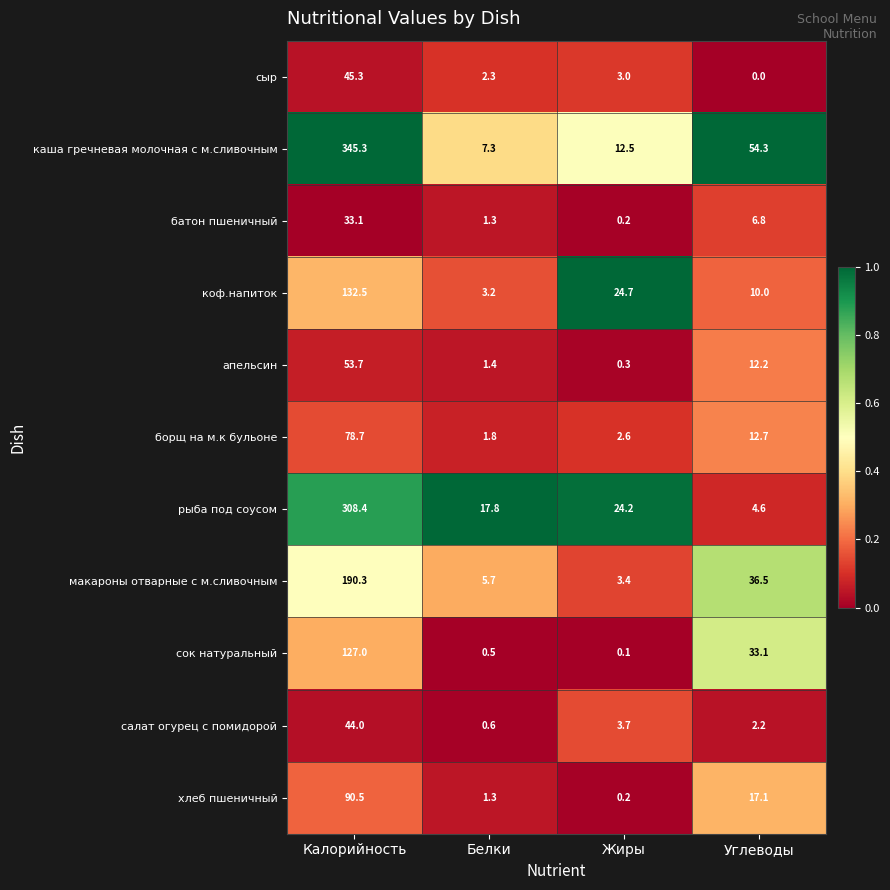

How many series are shown in this chart?

11